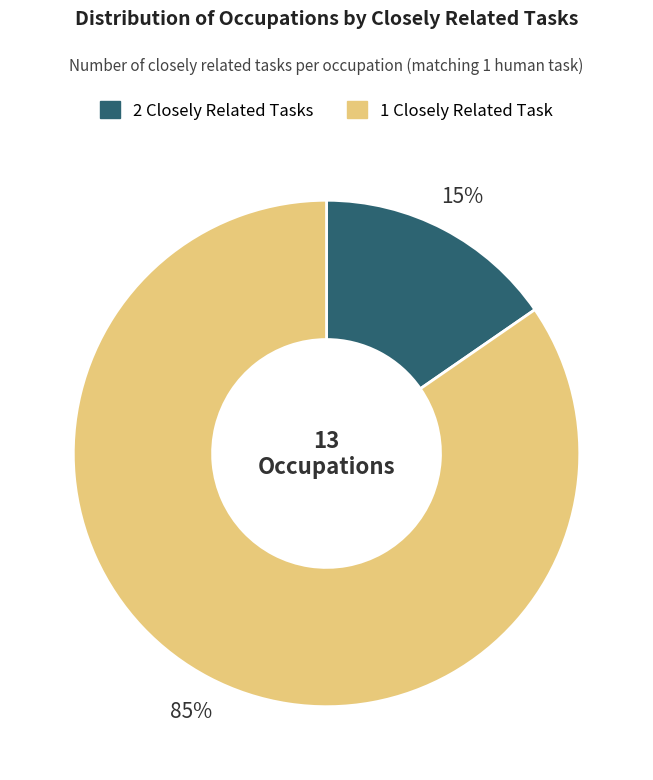

Does any single category account for the majority?

Yes